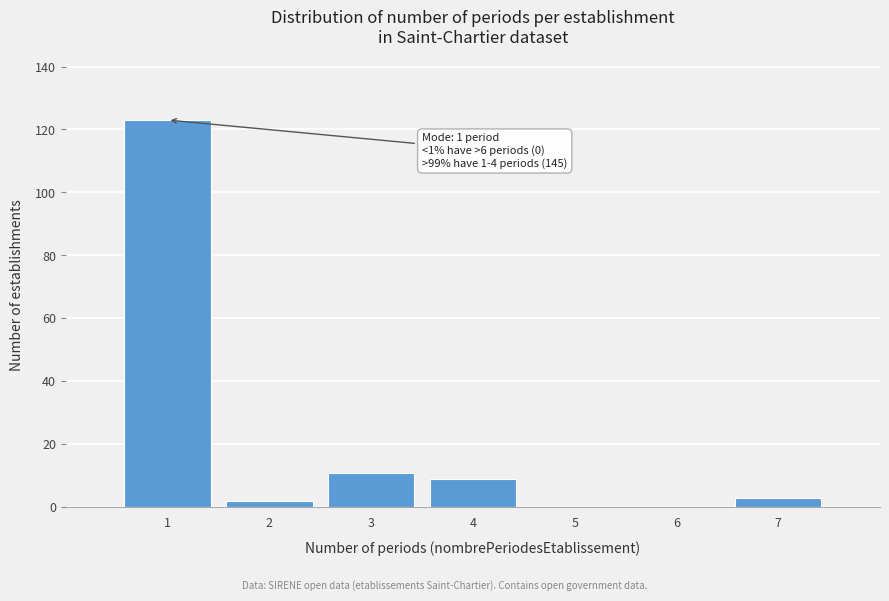

Reading left to right, transcribe all the data shown in this chart.

1=123	2=2	3=11	4=9	5=0	6=0	7=3